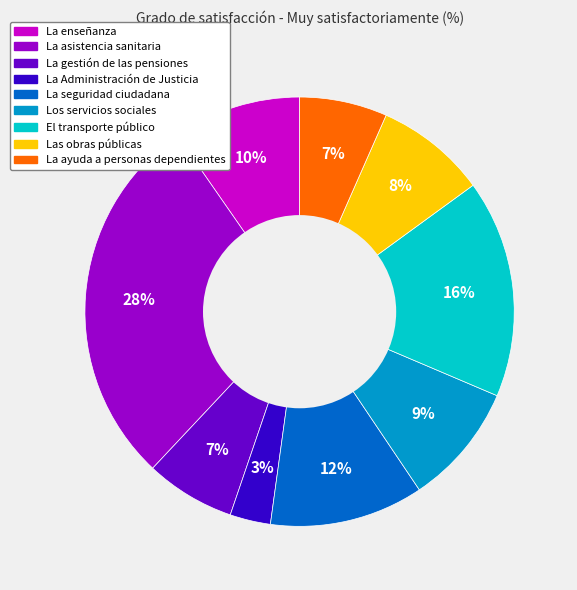

What percentage is the La ayuda a personas dependientes slice, to the nearest percent?

7%